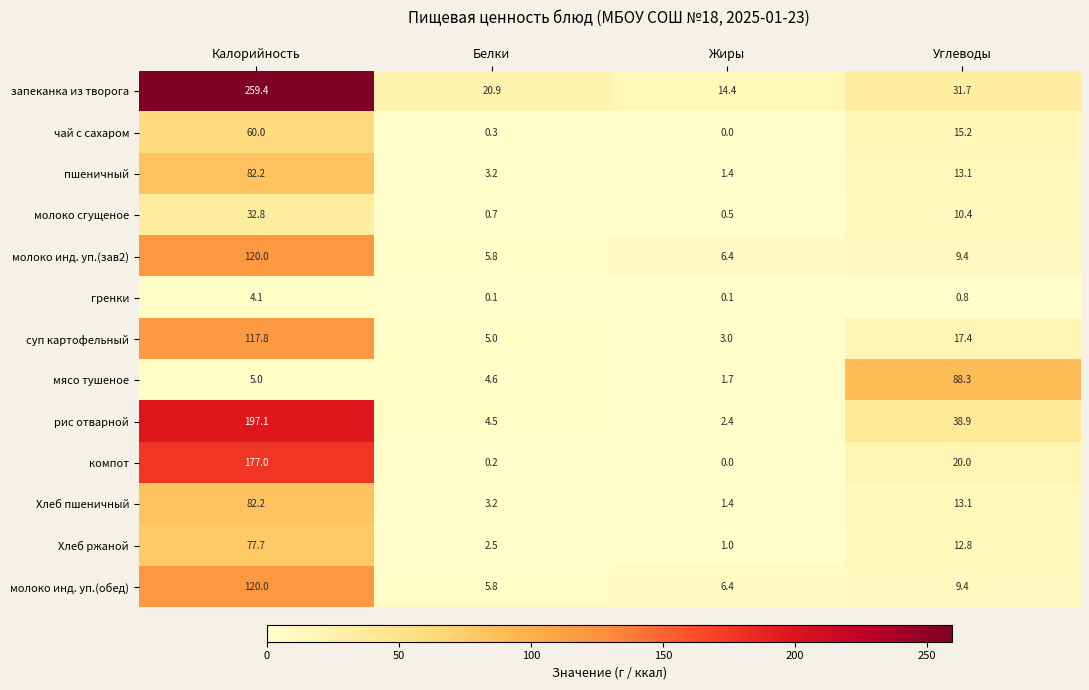

At which label is рис отварной closest to 99?

Углеводы